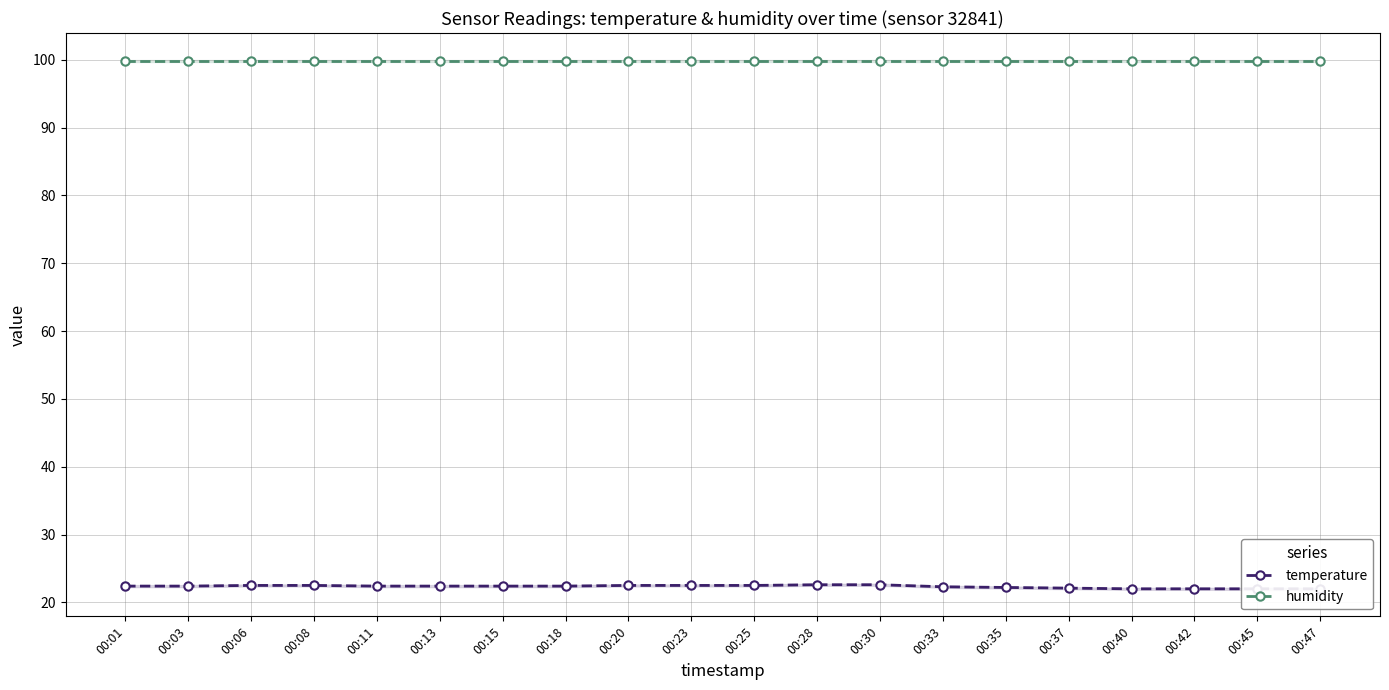

Reading left to right, what are all the values shown in this chart?

temperature: 22.4	22.4	22.5	22.5	22.4	22.4	22.4	22.4	22.5	22.5	22.5	22.6	22.6	22.3	22.2	22.1	22.0	22.0	22.0	22.0
humidity: 99.9	99.9	99.9	99.9	99.9	99.9	99.9	99.9	99.9	99.9	99.9	99.9	99.9	99.9	99.9	99.9	99.9	99.9	99.9	99.9